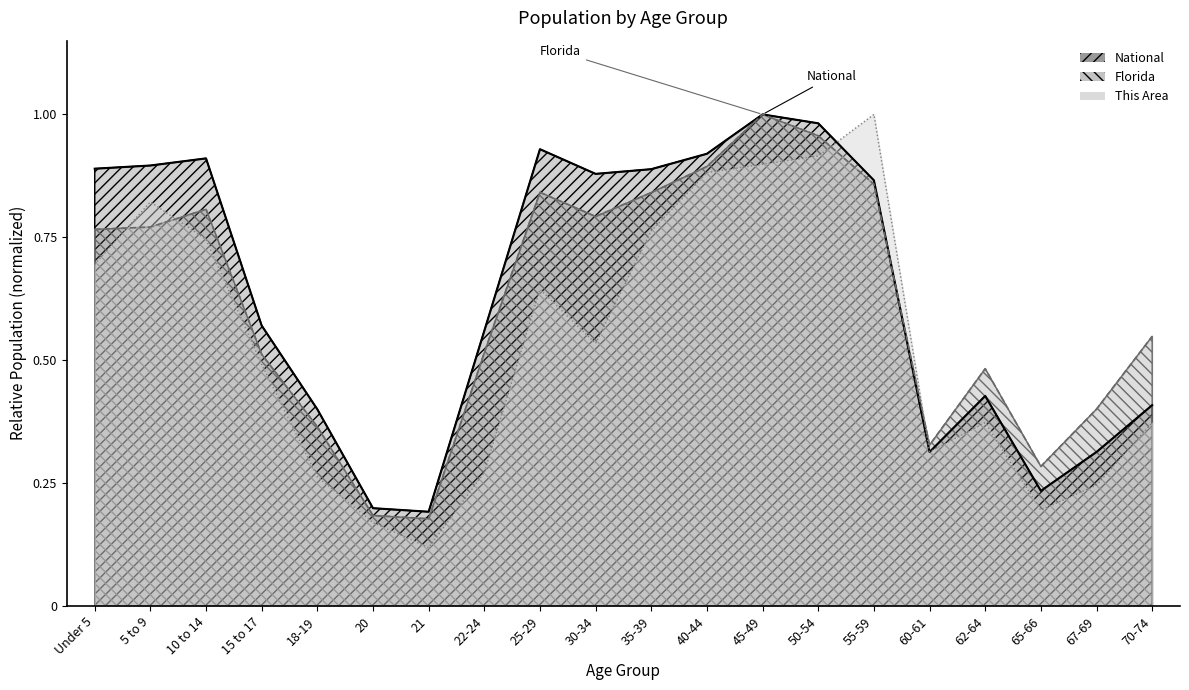

In Florida, how many points are higher than both neighbors (excluding endpoints)?

4